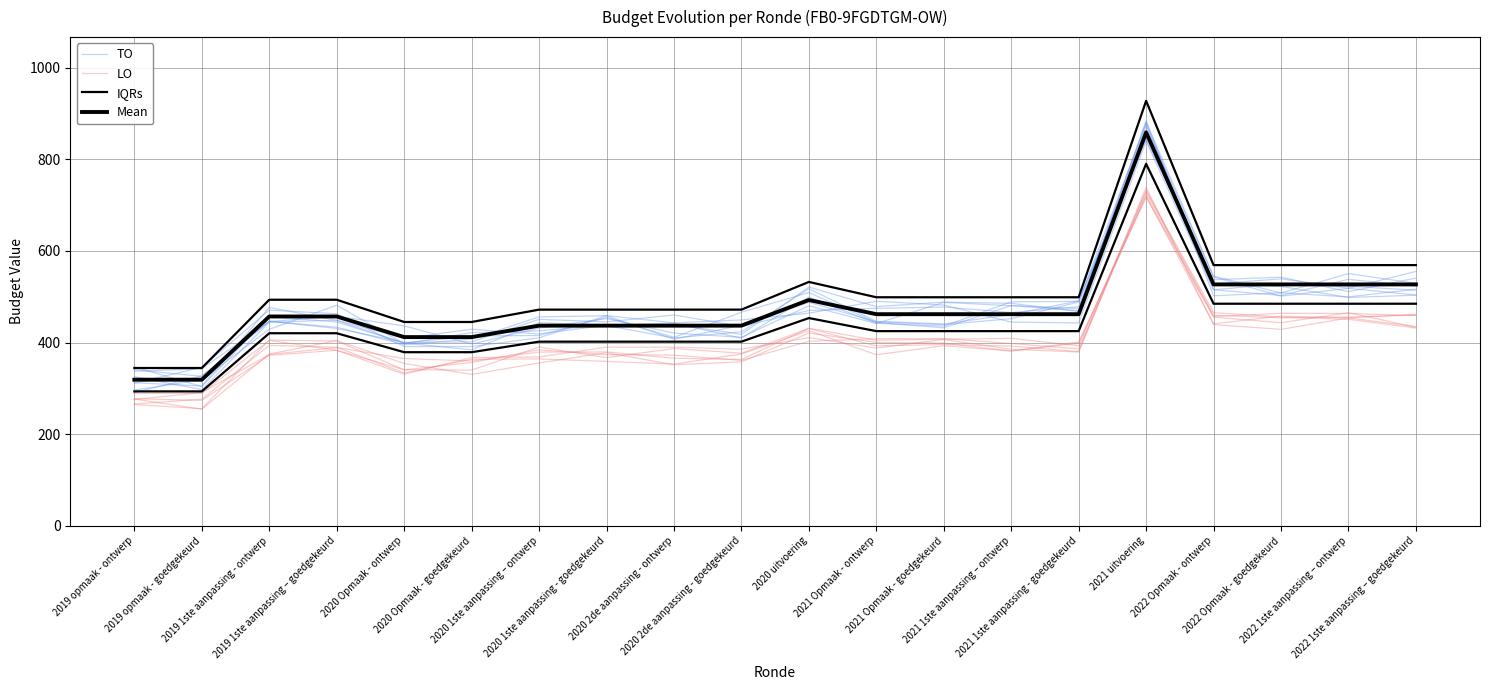

How many categories are shown in the chart?

20